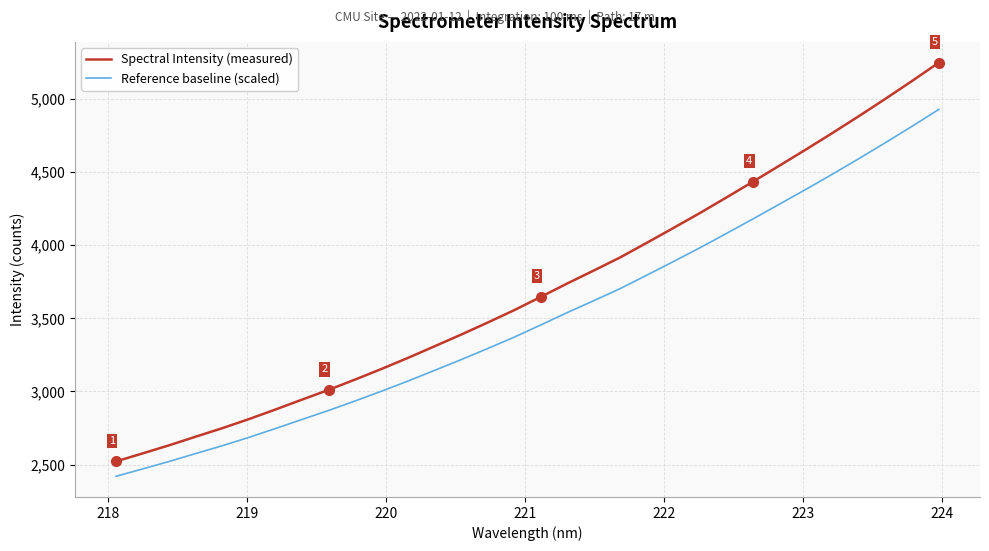

What is the maximum value shown in the chart?

5249.3